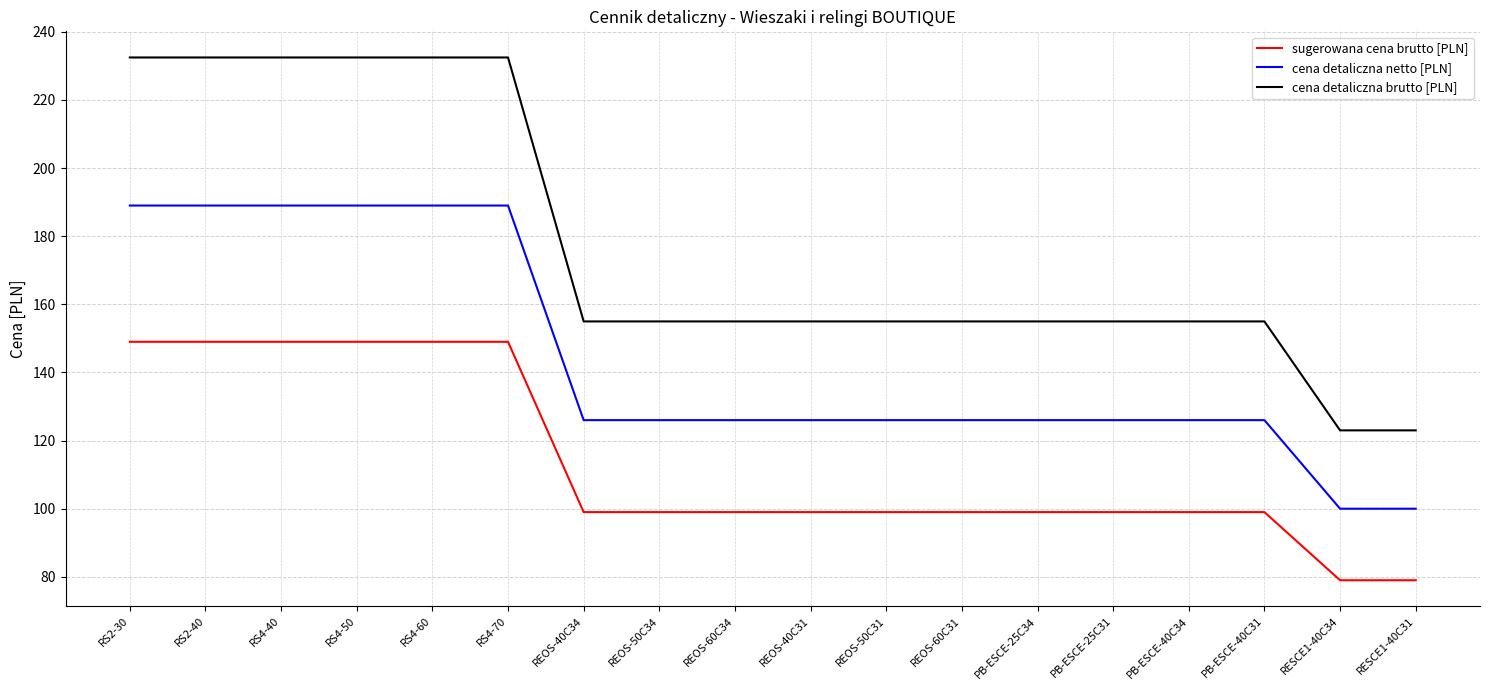

Rank the series by their average value, from lowest to highest.

sugerowana cena brutto [PLN], cena detaliczna netto [PLN], cena detaliczna brutto [PLN]